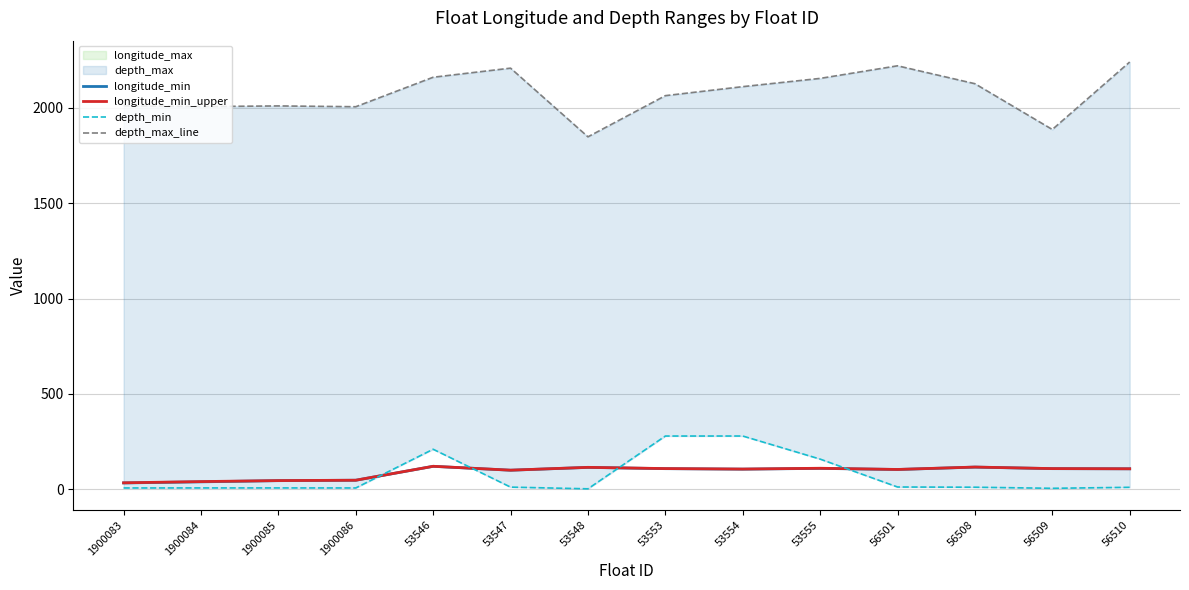

What is the sum of all depth_max_line values?

29038.9